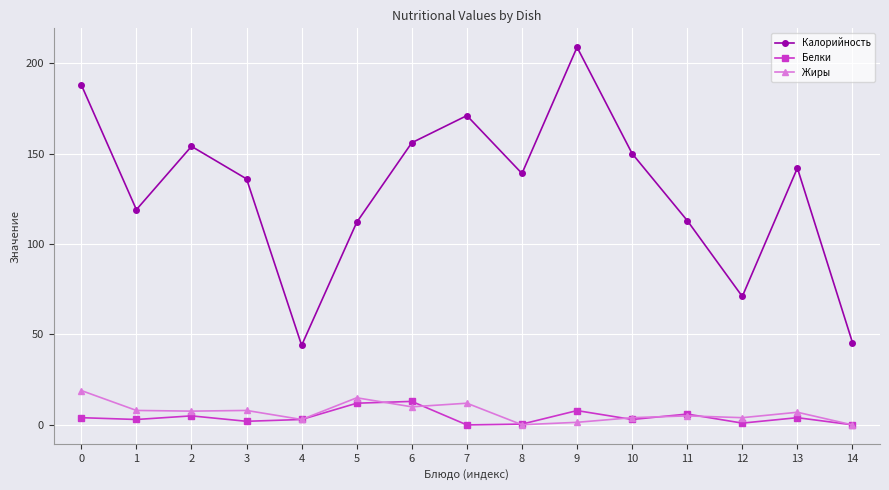

At which label is Калорийность closest to 126?

1